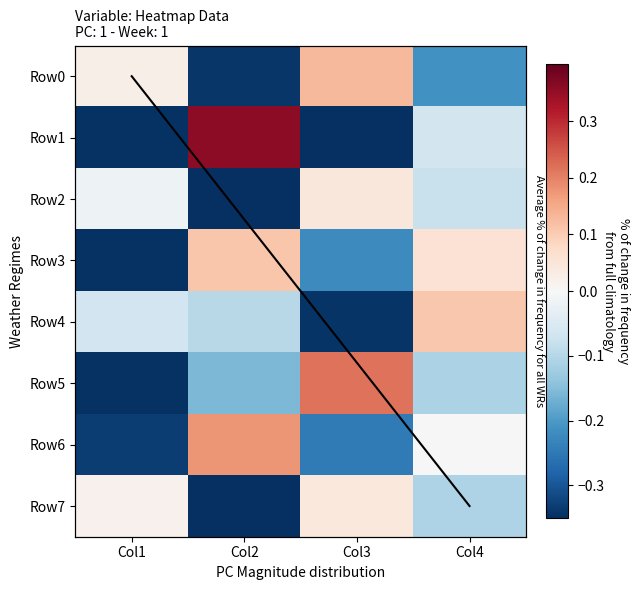

Reading left to right, transcribe all the data shown in this chart.

row0: 0.0	-0.3	0.1	-0.2
row1: -0.3	0.4	-0.3	-0.1
row2: -0.0	-0.3	0.0	-0.1
row3: -0.3	0.1	-0.2	0.1
row4: -0.1	-0.1	-0.3	0.1
row5: -0.3	-0.2	0.2	-0.1
row6: -0.3	0.2	-0.2	0.0
row7: 0.0	-0.3	0.0	-0.1